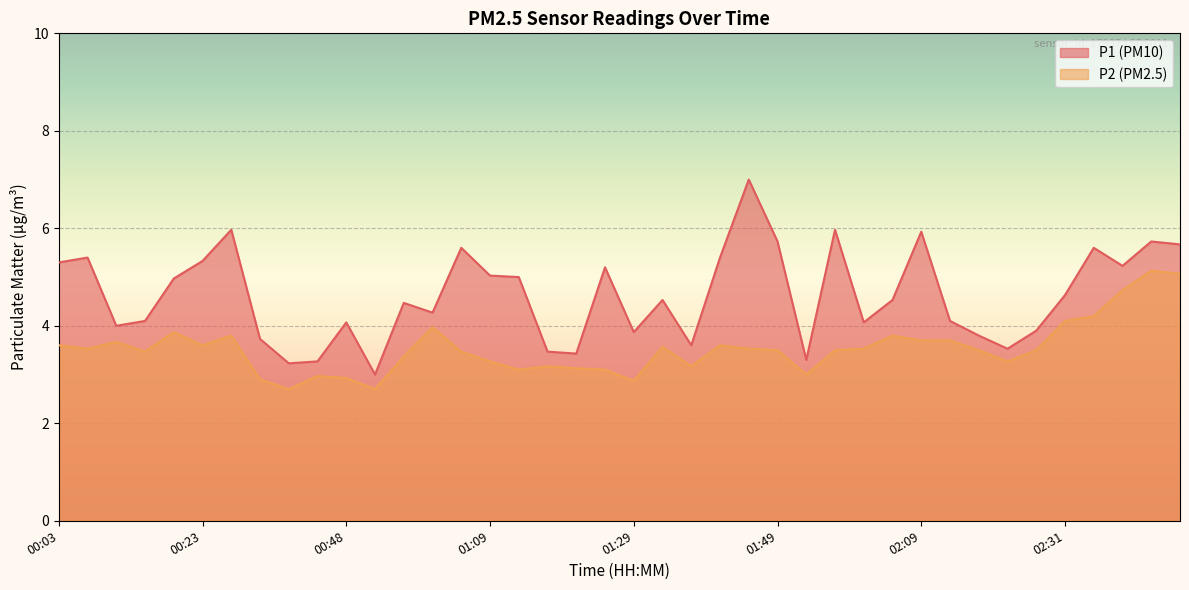

What is the label of the 1st point from the left?

00:03